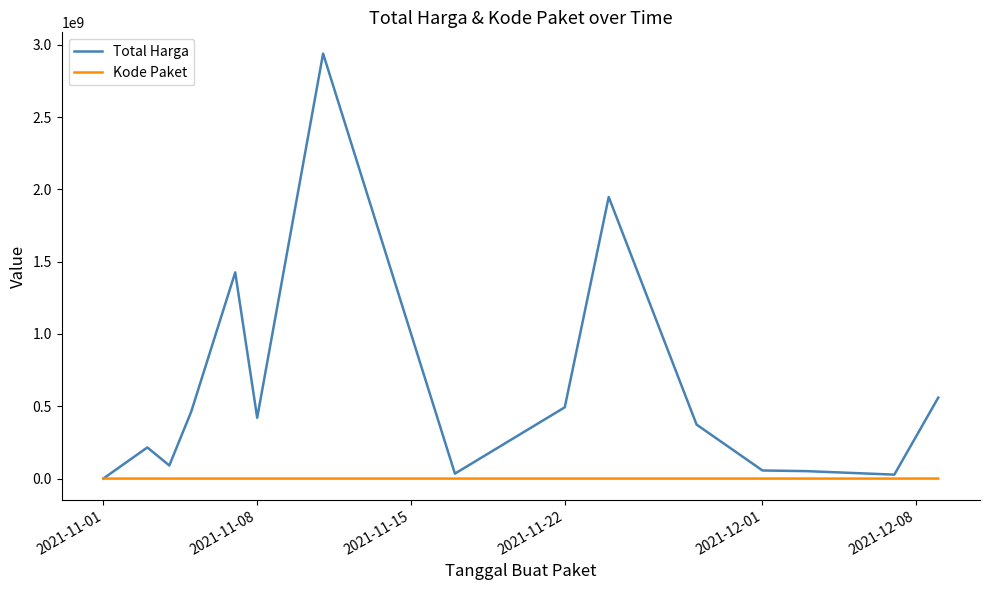

What is the maximum value for Total Harga?

2939033240